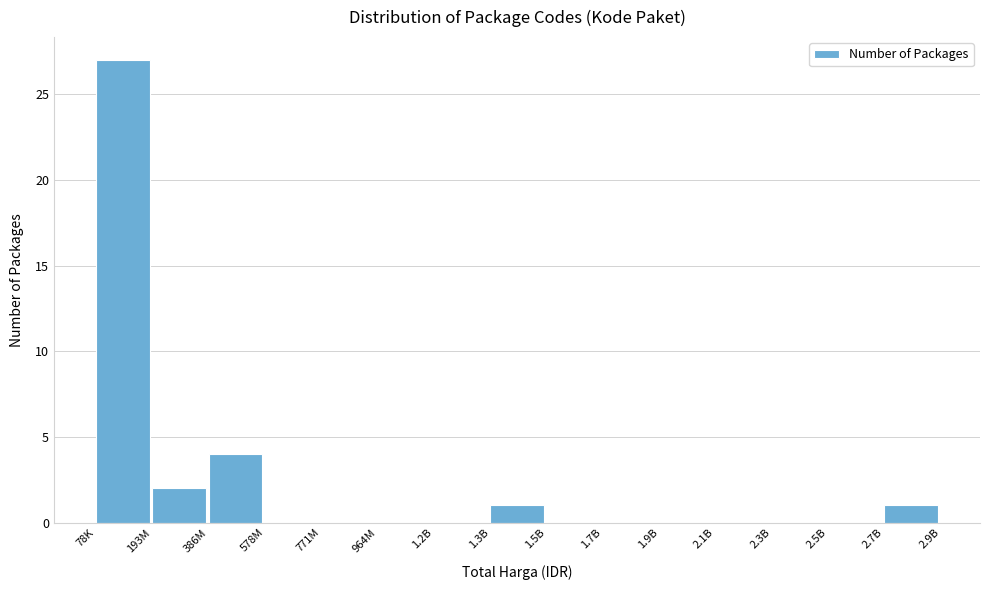

Reading right to left, extract all data points from this chart.

2.7B=1	2.5B=0	2.3B=0	2.1B=0	1.9B=0	1.7B=0	1.5B=0	1.3B=1	1.2B=0	964M=0	771M=0	578M=0	386M=4	193M=2	78K=27